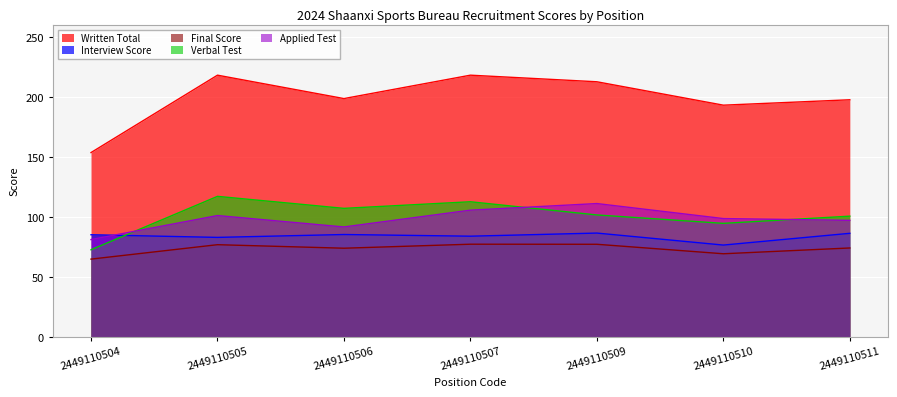

What is the difference between the second highest and minimum values in the Interview Score series?

9.8